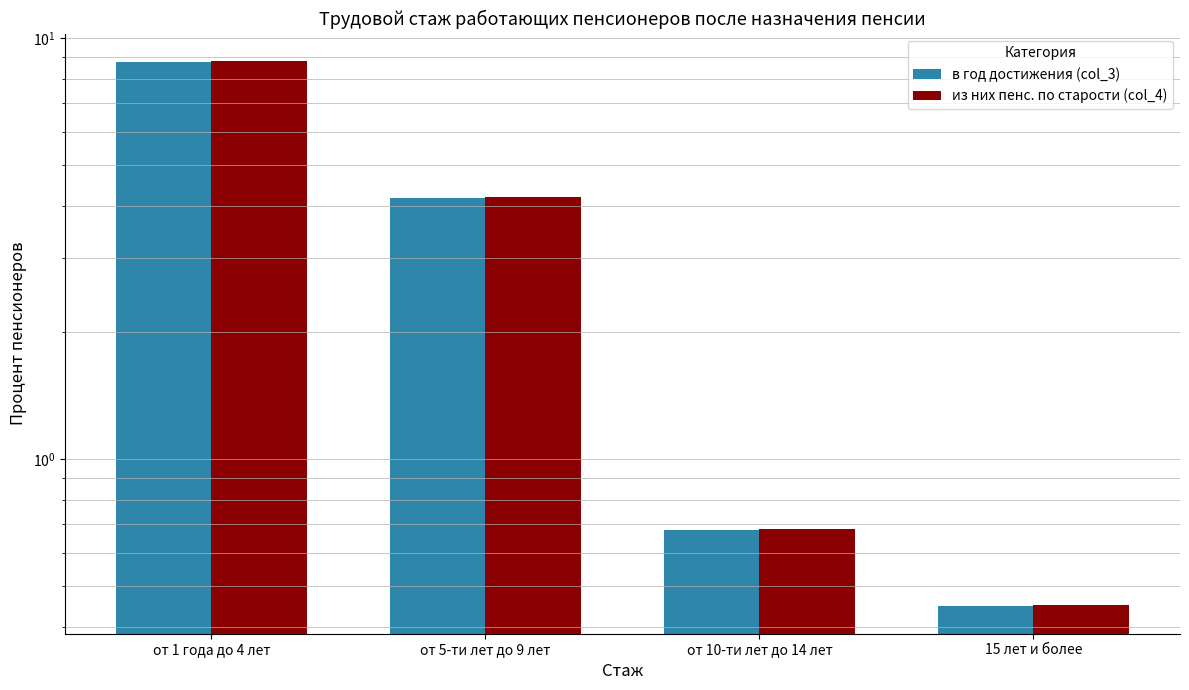

What is the average value of the в год достижения (col_3) series?

3.5